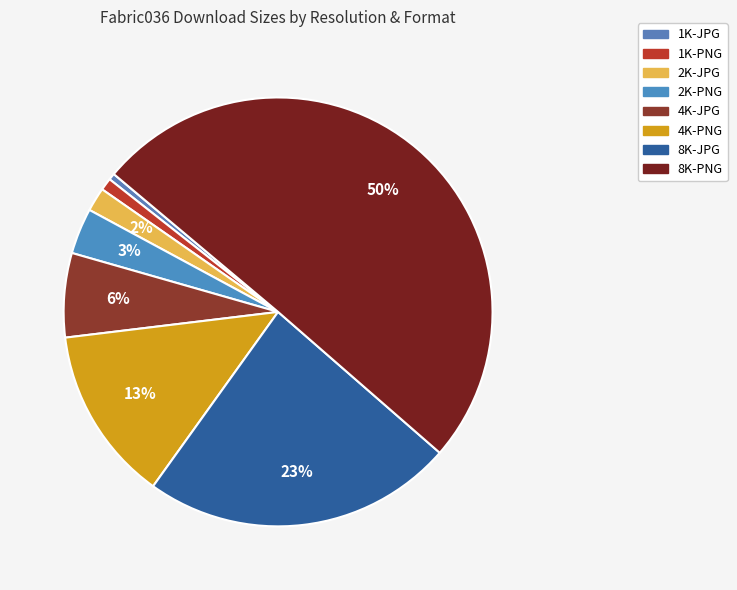

True or false: 2K-JPG accounts for 2% of the total.

True